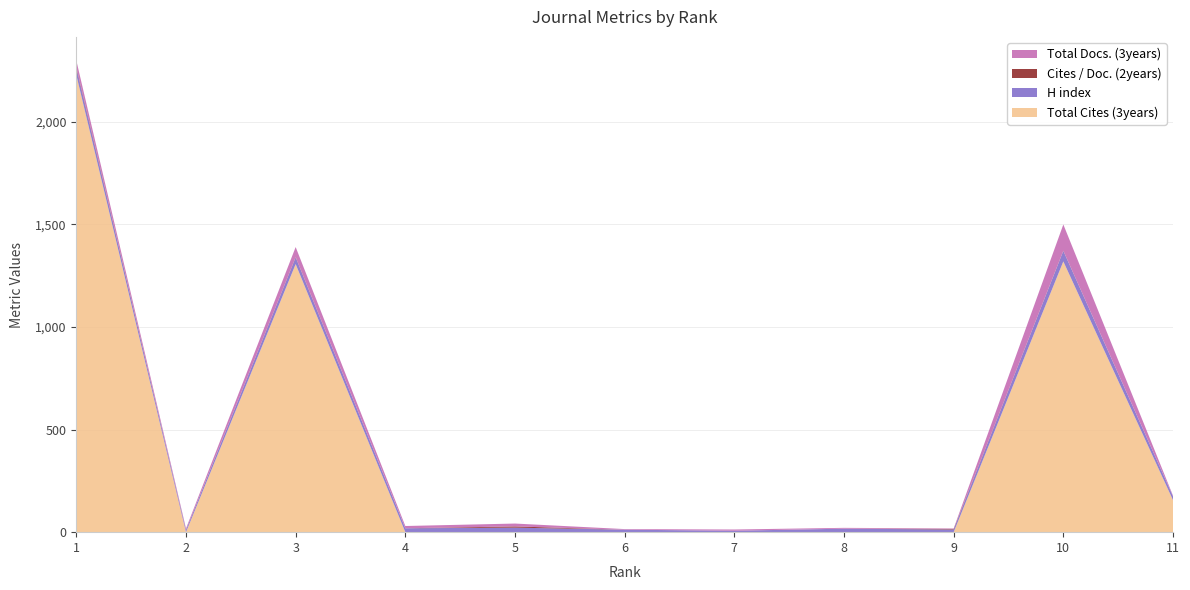

Reading right to left, list all the values displayed in this chart.

Total Cites (3years): 156	1319	0	0	0	0	0	0	1306	0	2227
H index: 19	51	13	17	7	12	22	19	32	10	33
Cites / Doc. (2years): 0	1	3	0	0	0	6	0	2	1	6
Total Docs. (3years): 3	128	2	4	6	3	14	11	49	7	32